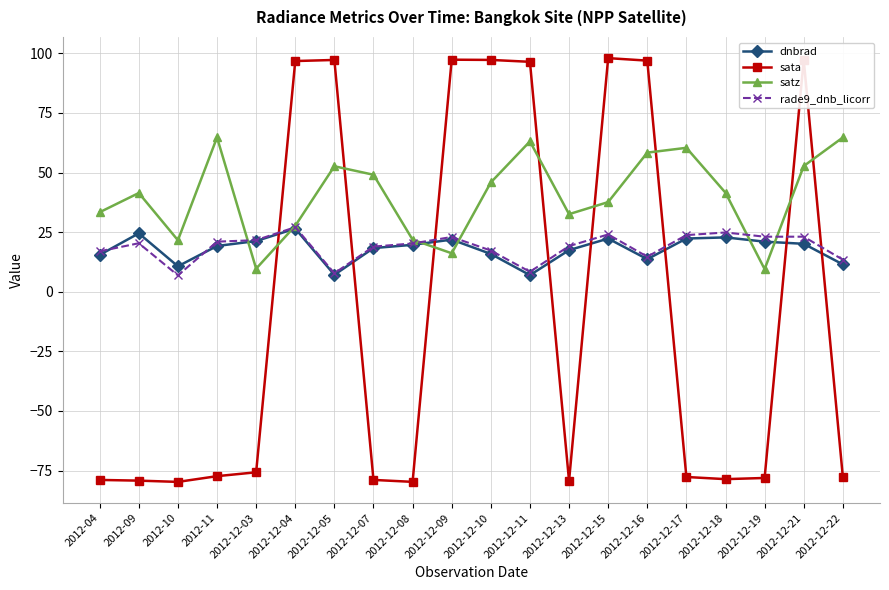

What is the minimum value shown in the chart?

-79.8